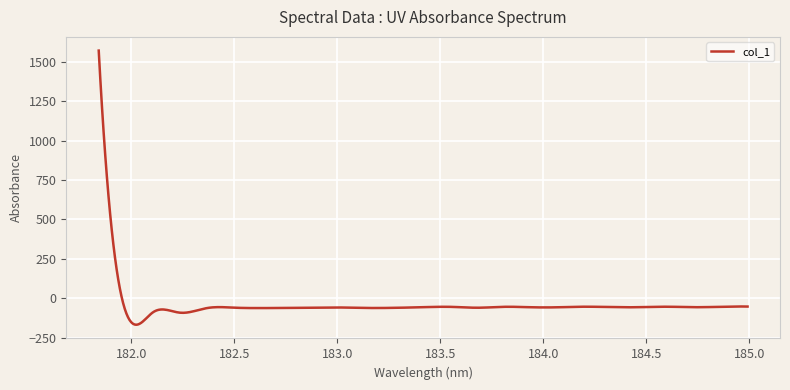

What is the greatest value displayed?

1571.8